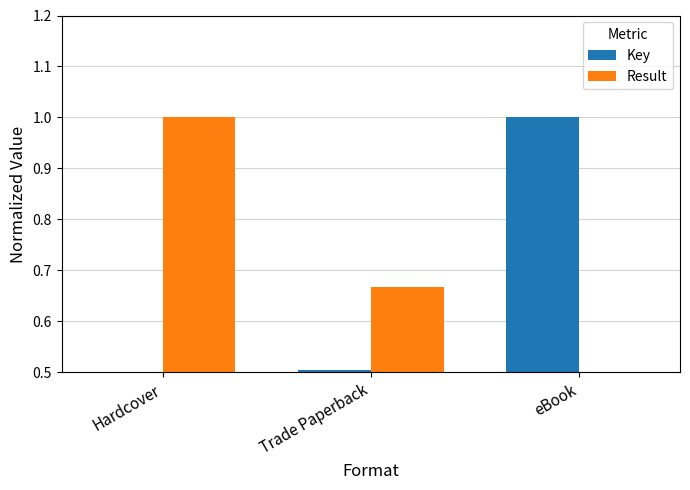

Rank the categories by Result value from highest to lowest.

Hardcover, Trade Paperback, eBook